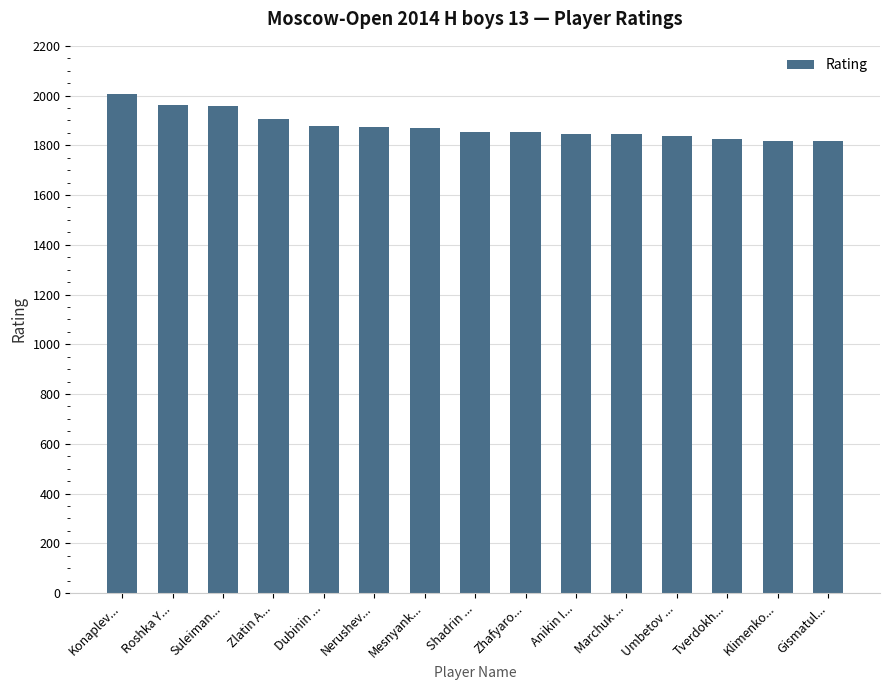

Is it true that the value at Roshka Y... is 3468?

False